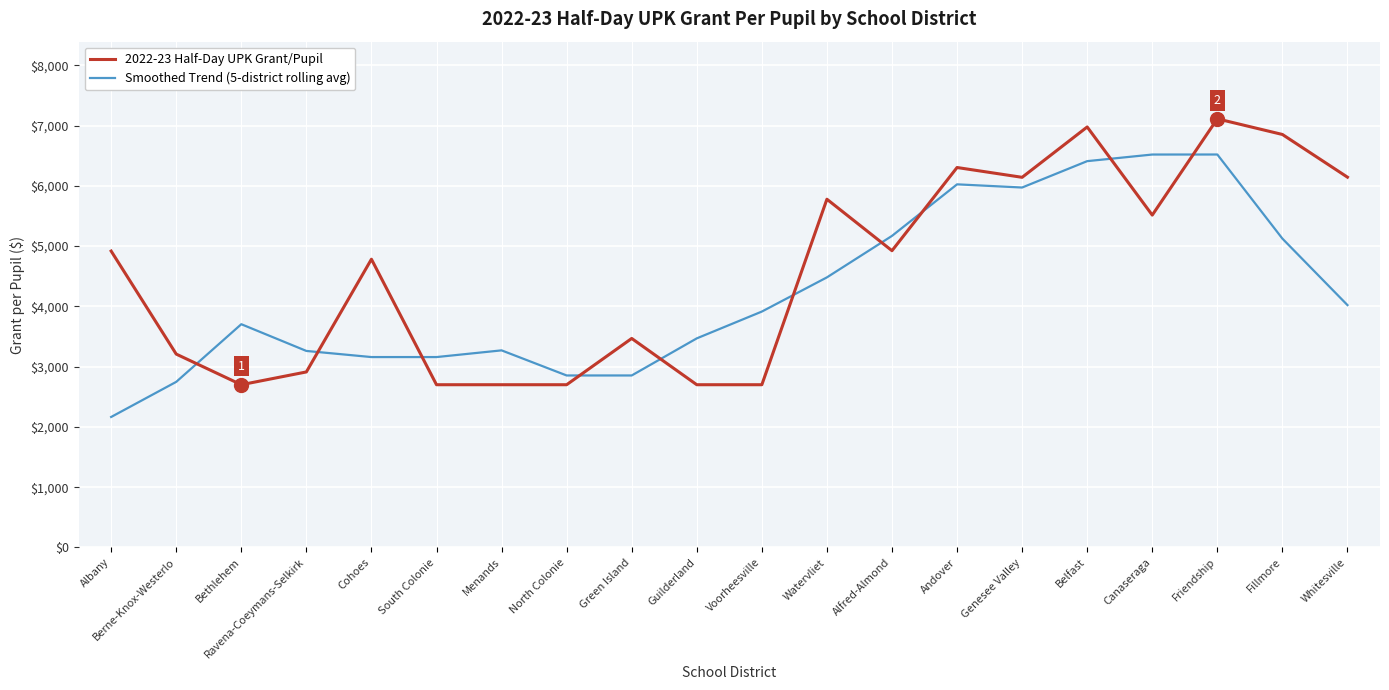

What value does the 2022-23 Half-Day UPK Grant/Pupil series have at Whitesville?

6143.0